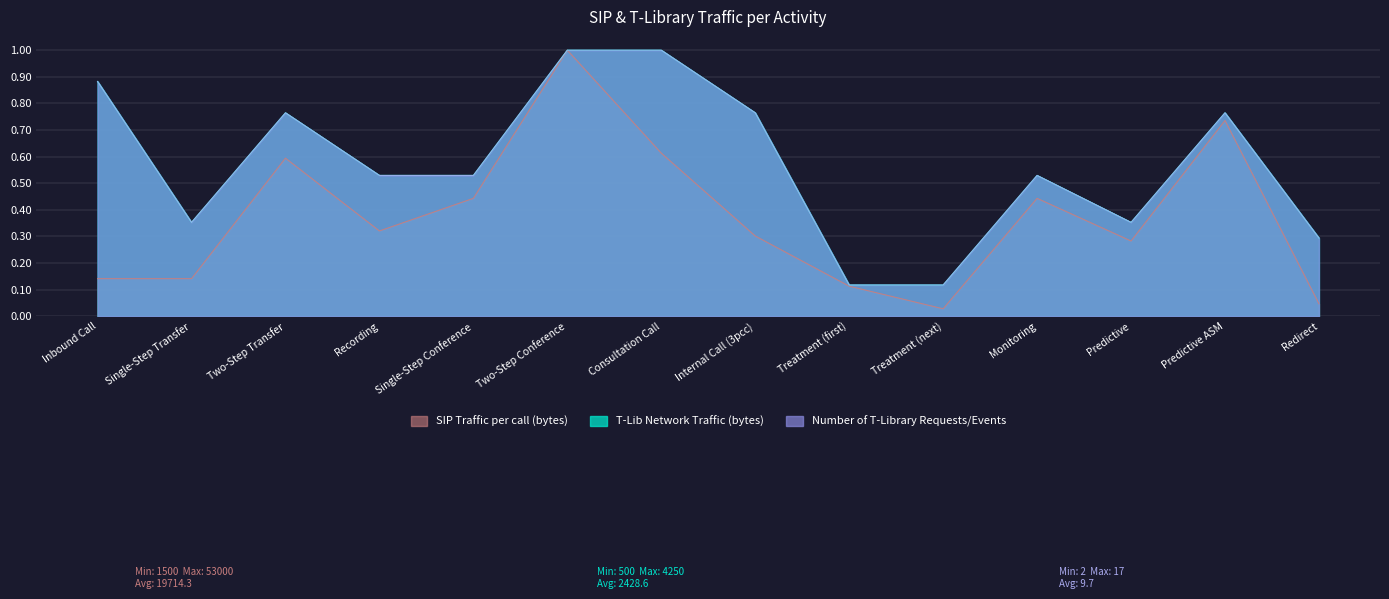

What is the total value across all series at Two-Step Conference?

3.0